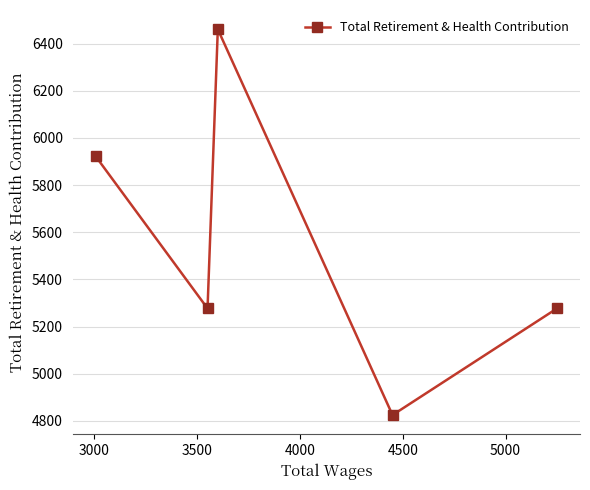

What is the maximum value shown in the chart?

6461